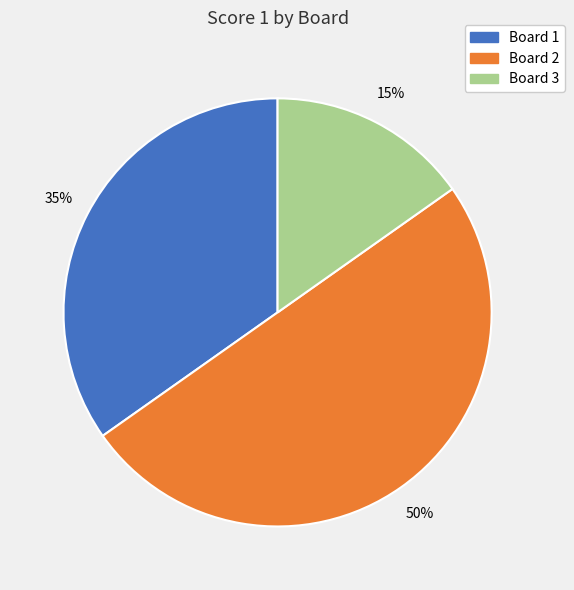

Is the sum of Board 3 and Board 2 greater than half?

Yes